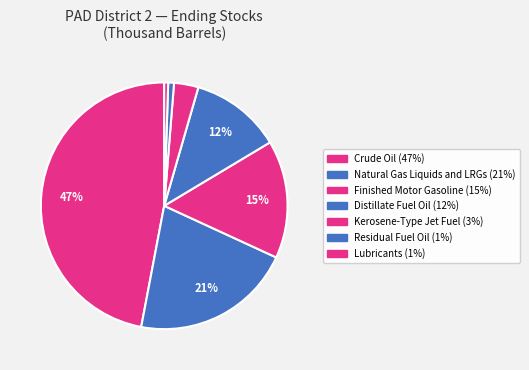

What is the change in value from Natural Gas Liquids and LRGs to Residual Fuel Oil?

-46385